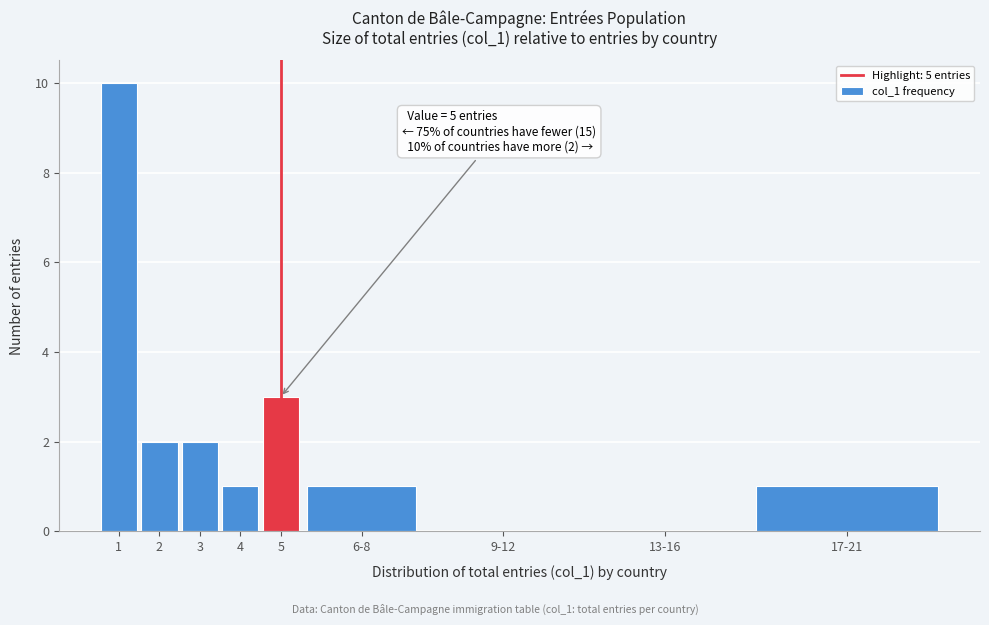

Reading left to right, list all the values displayed in this chart.

1=10	2=2	3=2	4=1	5=3	6-8=1	9-12=0	13-16=0	17-21=1